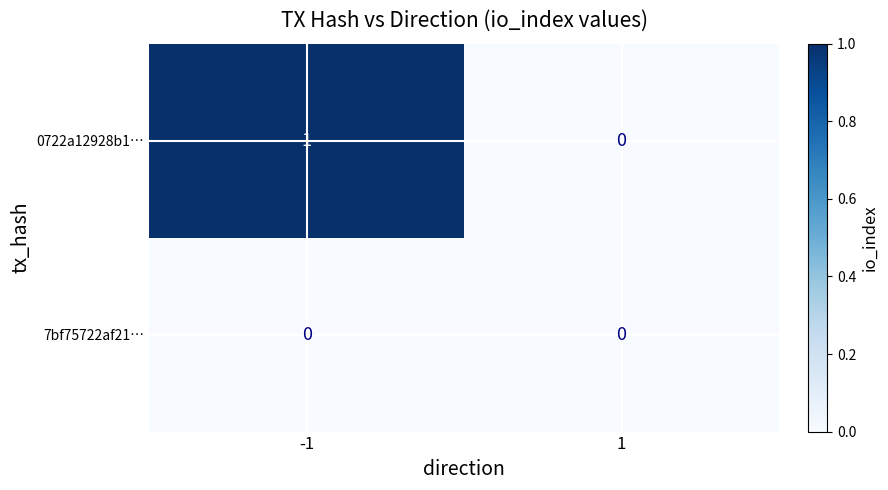

Which series has the largest range (max minus min)?

0722a12928b1…